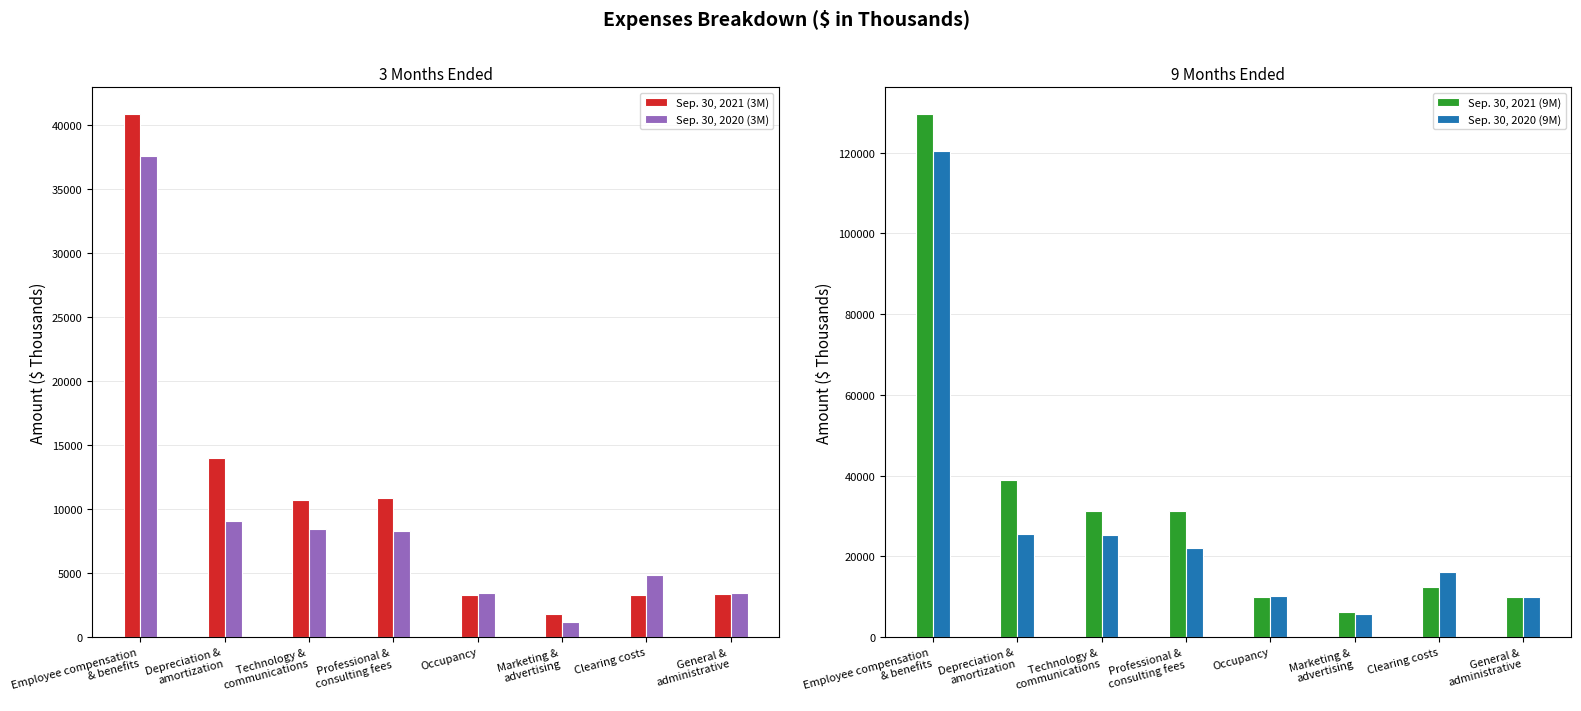

Reading left to right, transcribe all the data shown in this chart.

Sep. 30, 2021 (3M): Employee compensation
& benefits=40878	Depreciation &
amortization=13964	Technology &
communications=10665	Professional &
consulting fees=10847	Occupancy=3265	Marketing &
advertising=1821	Clearing costs=3269	General &
administrative=3381
Sep. 30, 2020 (3M): Employee compensation
& benefits=37583	Depreciation &
amortization=9032	Technology &
communications=8417	Professional &
consulting fees=8269	Occupancy=3445	Marketing &
advertising=1148	Clearing costs=4838	General &
administrative=3467
Sep. 30, 2021 (9M): Employee compensation
& benefits=129698	Depreciation &
amortization=38840	Technology &
communications=31245	Professional &
consulting fees=31191	Occupancy=9882	Marketing &
advertising=6153	Clearing costs=12335	General &
administrative=9893
Sep. 30, 2020 (9M): Employee compensation
& benefits=120413	Depreciation &
amortization=25404	Technology &
communications=25170	Professional &
consulting fees=22009	Occupancy=10205	Marketing &
advertising=5633	Clearing costs=16061	General &
administrative=9853